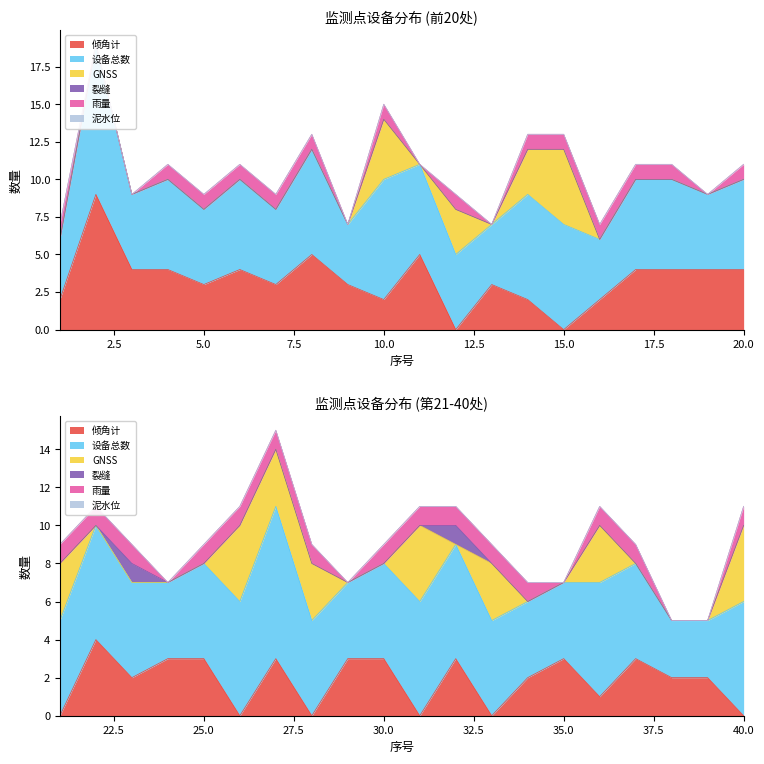

Does the chart have visible grid lines?

No